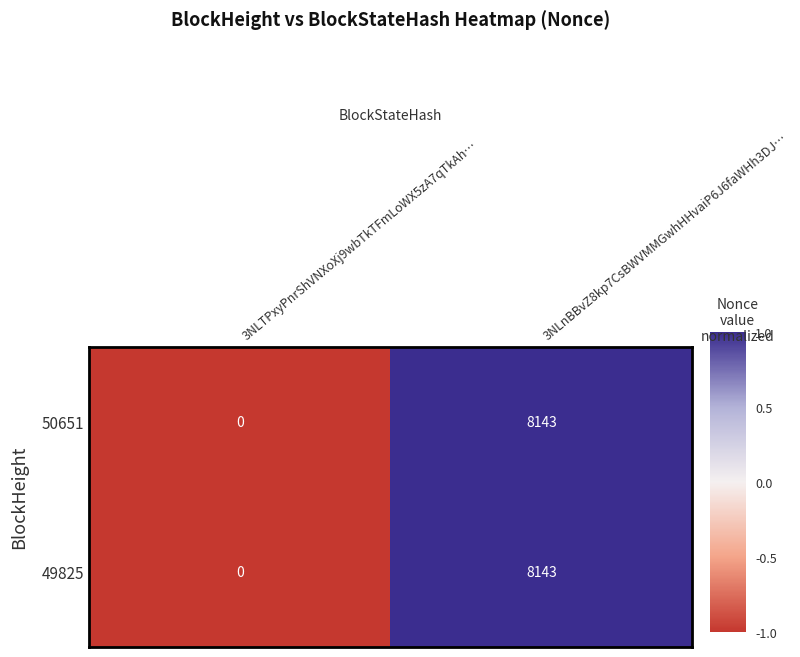

Reading left to right, list all the values displayed in this chart.

50651: 3NLTPxyPnrShVNXoXj9wbTkTFmLoWX5zA7qTkAh…=0	3NLnBBvZ8kp7CsBWVMMGwhHHvaiP6J6faWHh3DJ…=8143
49825: 3NLTPxyPnrShVNXoXj9wbTkTFmLoWX5zA7qTkAh…=0	3NLnBBvZ8kp7CsBWVMMGwhHHvaiP6J6faWHh3DJ…=8143